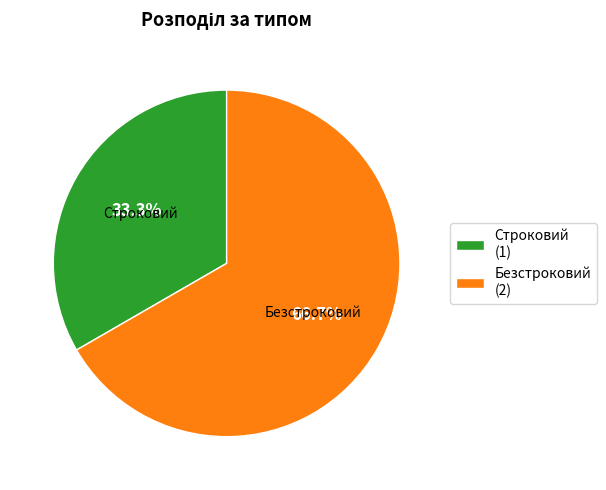

Combined, what portion of the pie is Строковий and Безстроковий?

100.0%